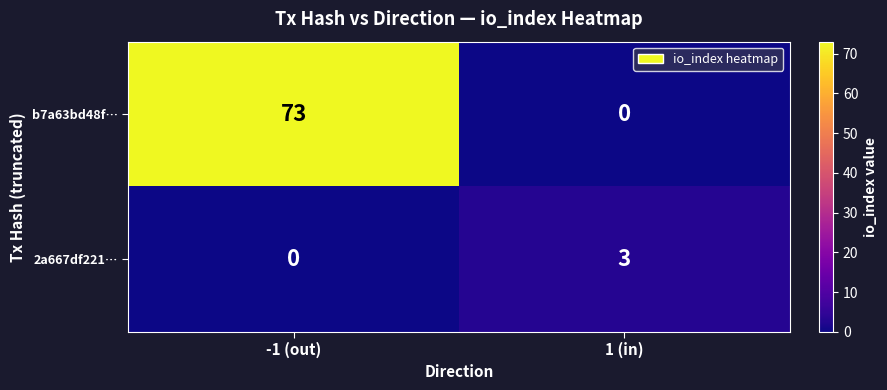

How many positive values does the b7a63bd48f… series have?

1